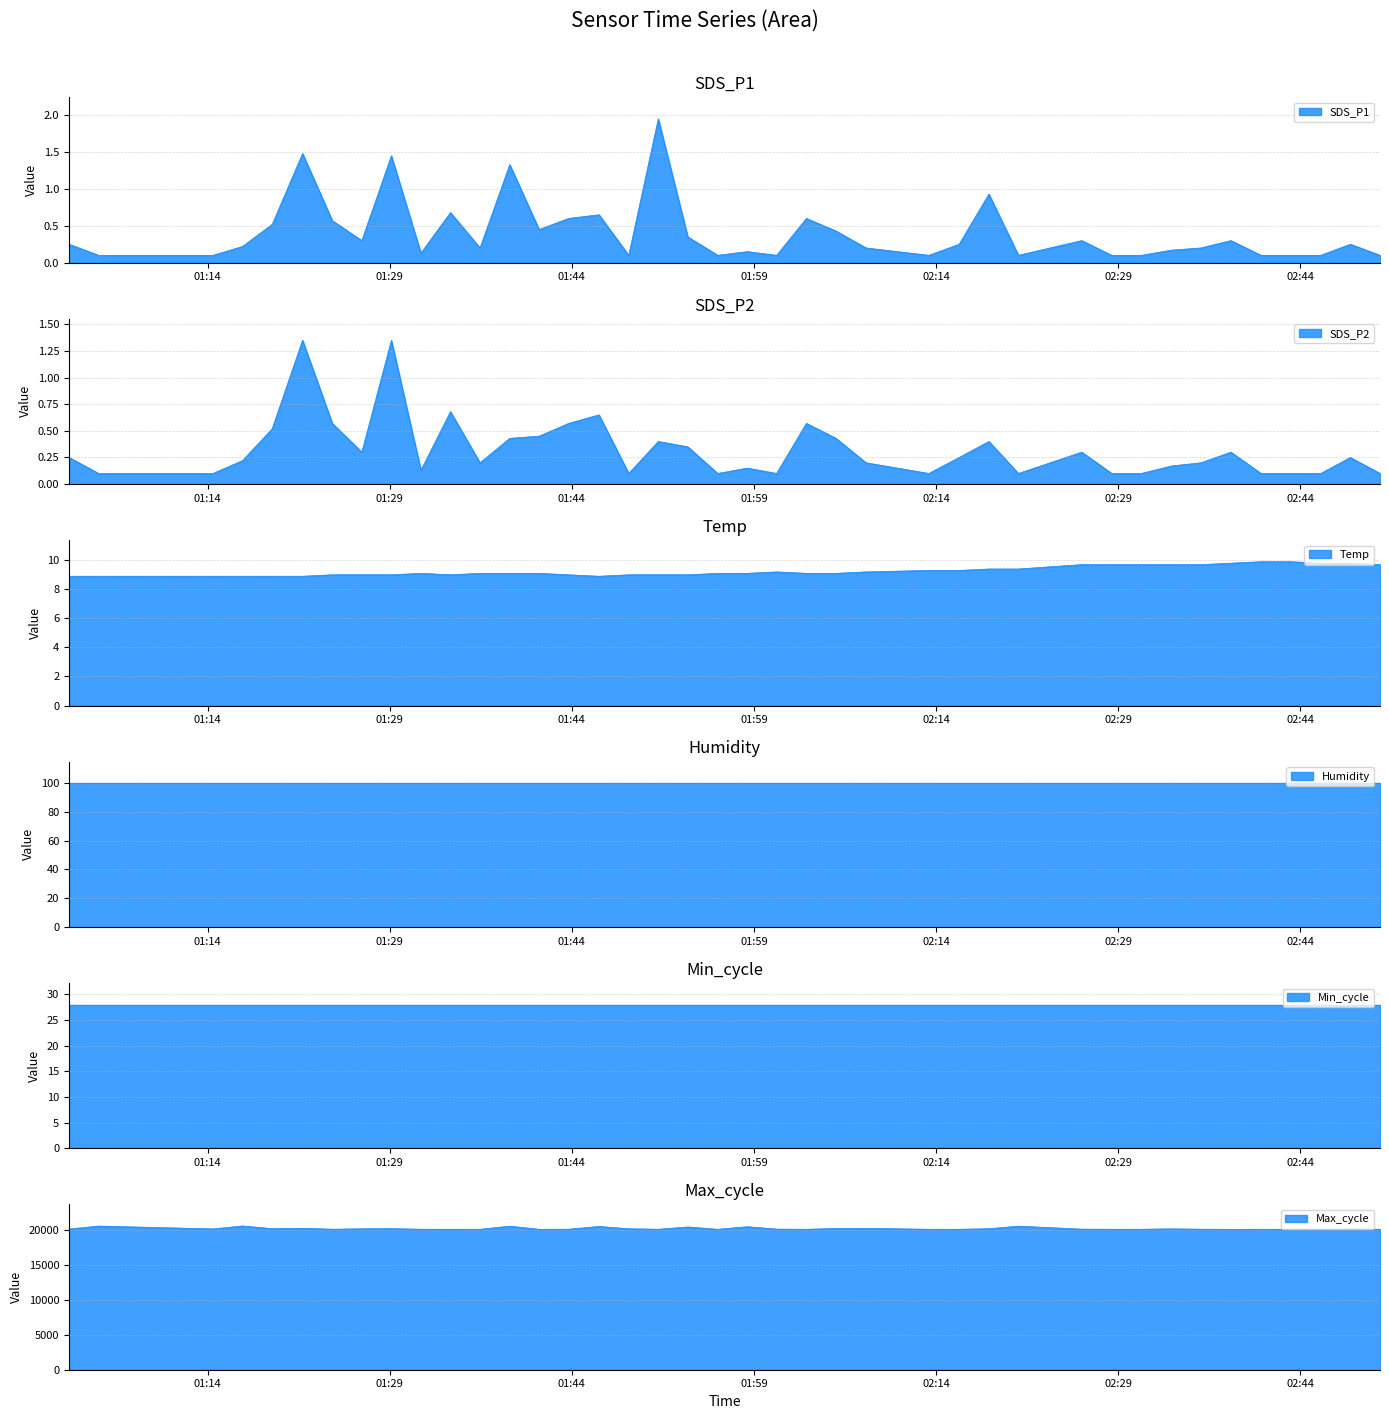

Is the value of SDS_P1 at 2022/03/17 02:48:07 greater than the value of Temp at 2022/03/17 01:14:26?

No